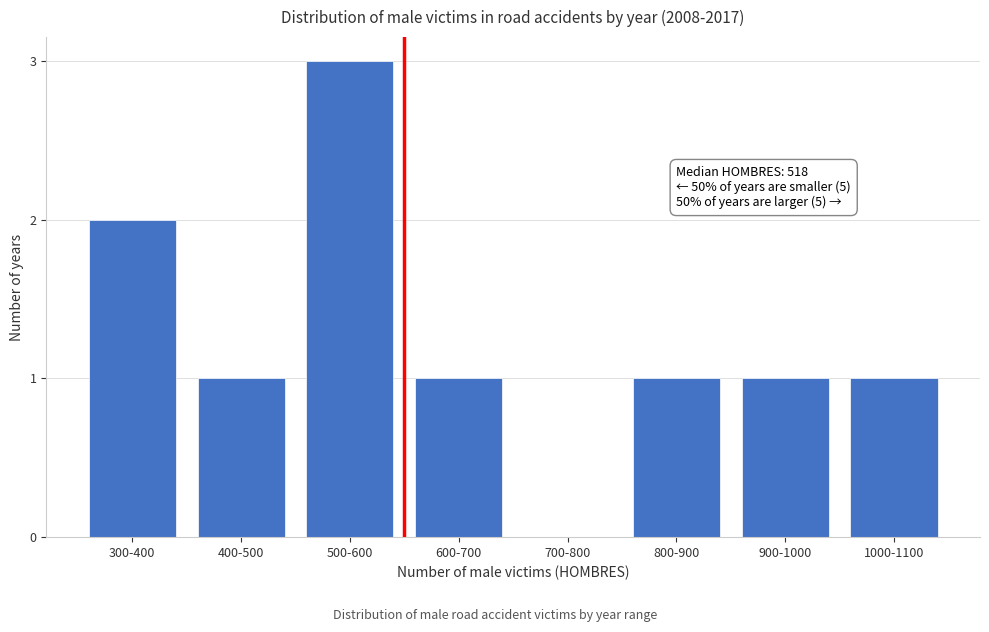

Reading left to right, list all the values displayed in this chart.

300-400=2	400-500=1	500-600=3	600-700=1	700-800=0	800-900=1	900-1000=1	1000-1100=1